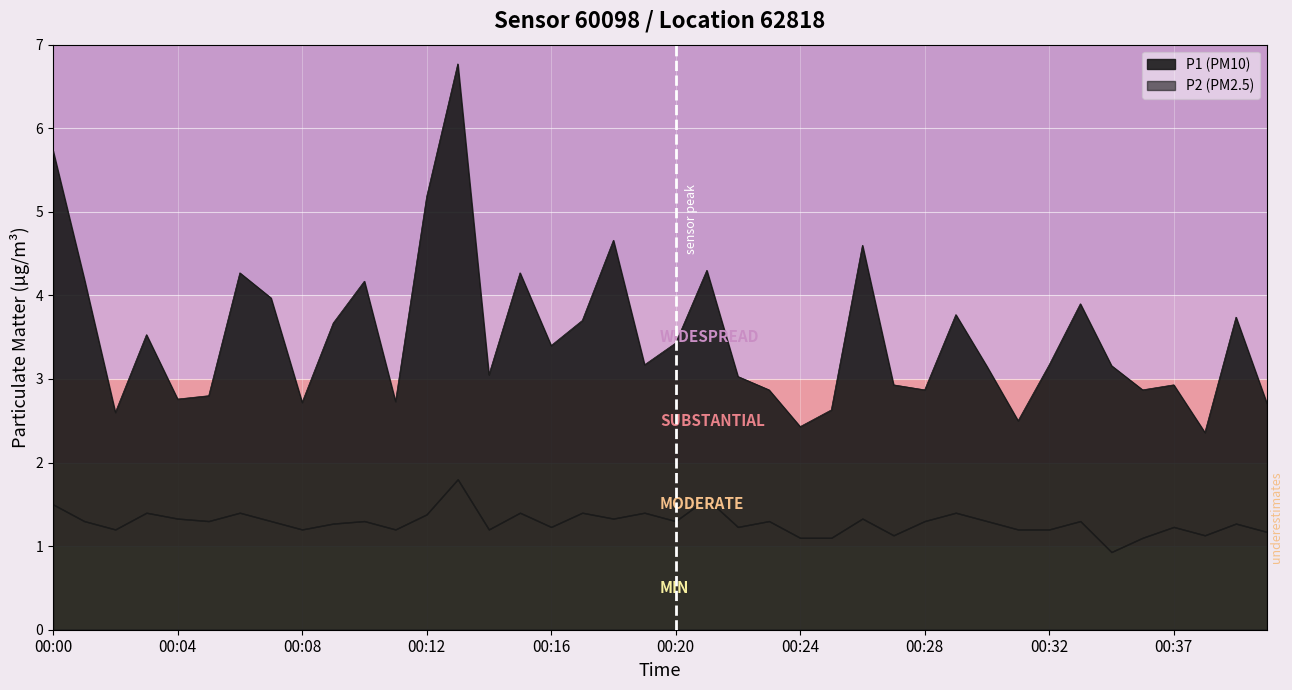

What is the maximum value shown in the chart?

6.8